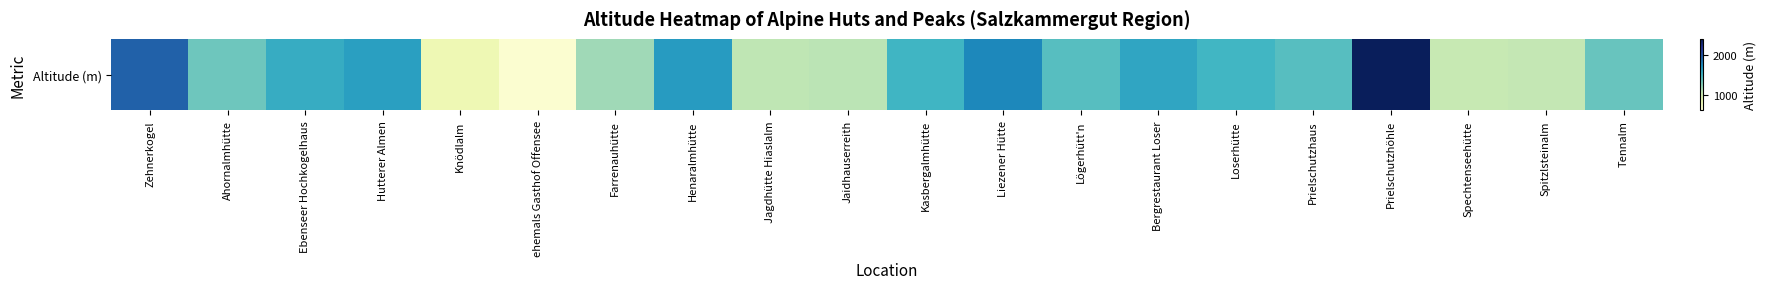

Reading right to left, list all the values displayed in this chart.

Tennalm=1358	Spitzlsteinalm=1060	Spechtenseehütte=1045	Prielschutzhöhle=2380	Prielschutzhaus=1420	Loserhütte=1497	Bergrestaurant Loser=1600	Lögerhütt'n=1420	Liezener Hütte=1767	Kasbergalmhütte=1500	Jaidhauserreith=1091	Jagdhütte Hiaslalm=1074	Henaralmhütte=1660	Farrenauhütte=1172	ehemals Gasthof Offensee=650	Knödlalm=805	Hutterer Almen=1634	Ebenseer Hochkogelhaus=1558	Ahornalmhütte=1336	Zehnerkogel=1929